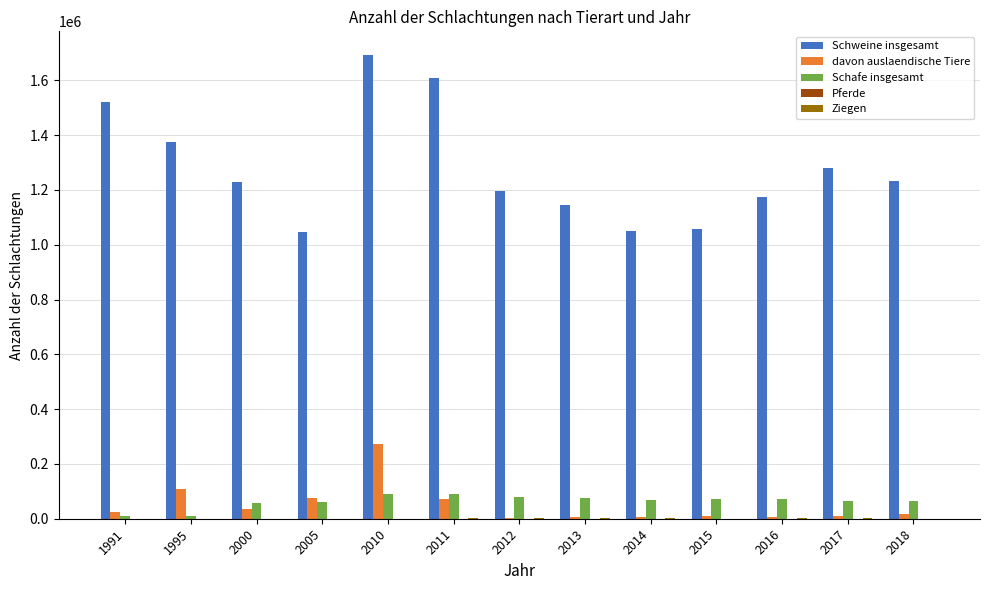

What is the sum of all Schafe insgesamt values?

814956